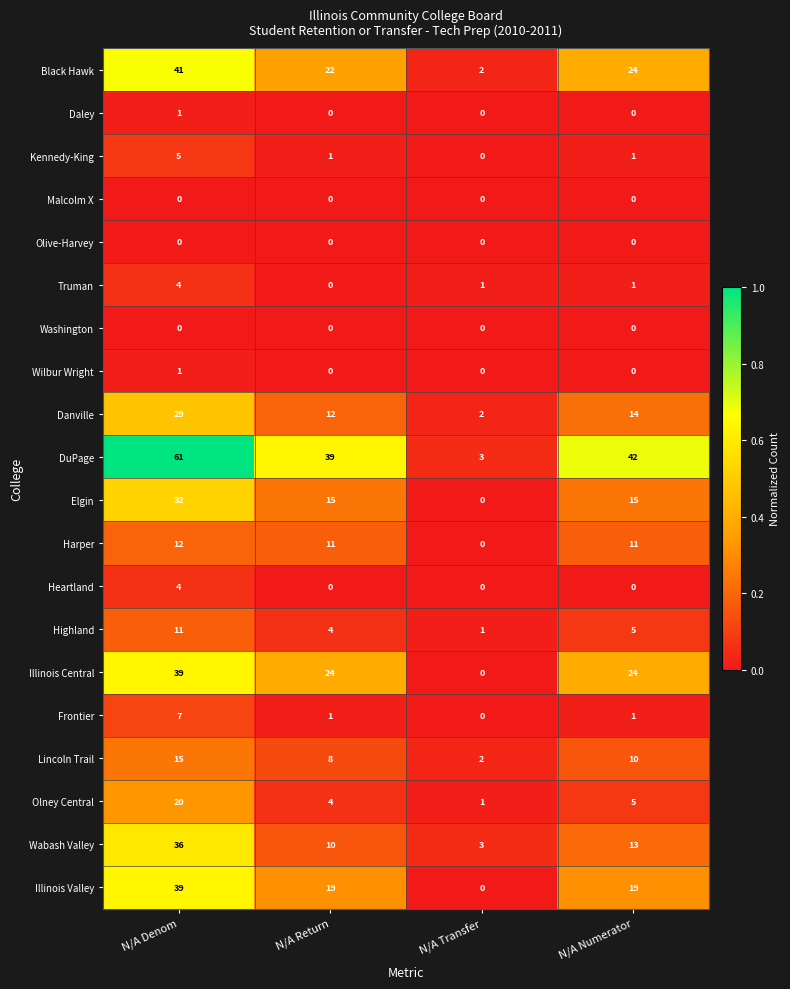

True or false: Danville has a value of 14 at N/A Numerator.

True